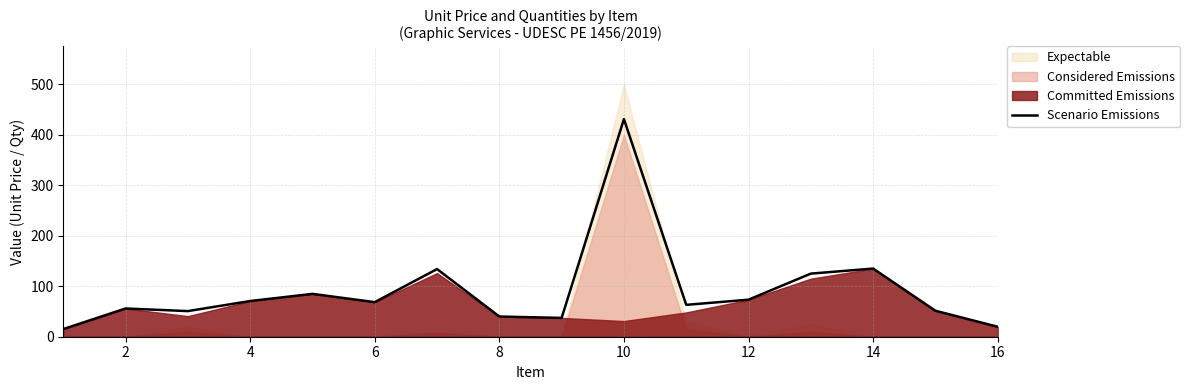

What is the lowest value of the Scenario Emissions series?

15.2